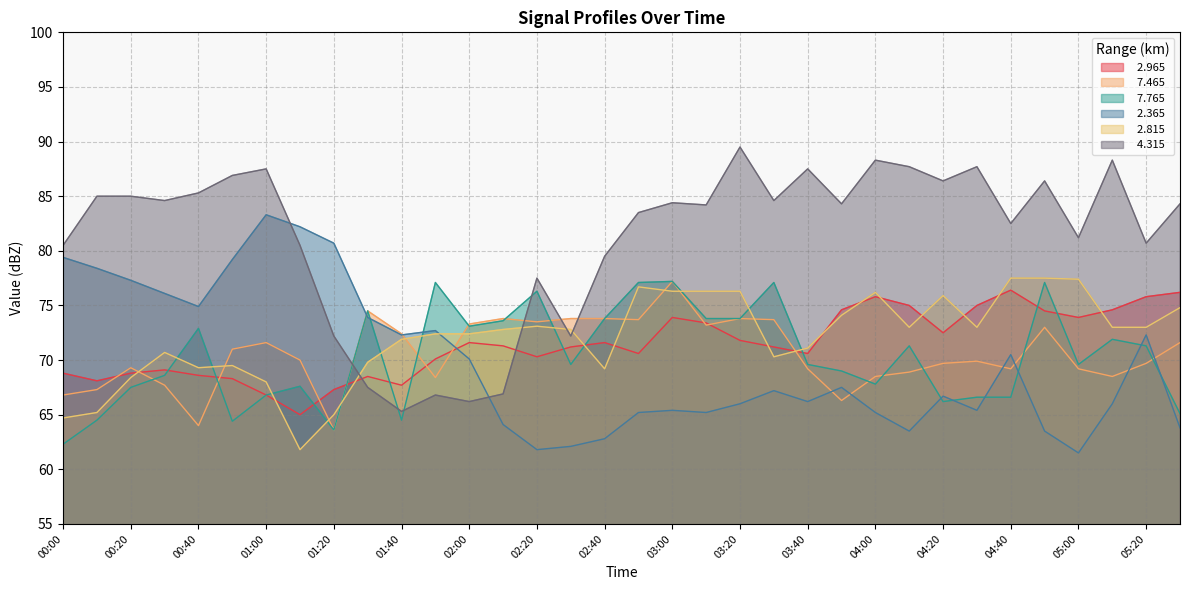

Reading right to left, what are all the values shown in this chart?

  2.965: 05:30=76.2	05:20=75.8	05:10=74.6	05:00=73.9	04:50=74.5	04:40=76.4	04:30=75.0	04:20=72.5	04:10=75.0	04:00=75.8	03:50=74.6	03:40=70.6	03:30=71.2	03:20=71.8	03:10=73.4	03:00=73.9	02:50=70.6	02:40=71.6	02:30=71.2	02:20=70.3	02:10=71.3	02:00=71.6	01:50=70.1	01:40=67.7	01:30=68.5	01:20=67.3	01:10=65.0	01:00=66.8	00:50=68.3	00:40=68.6	00:30=69.1	00:20=68.8	00:10=68.1	00:00=68.8
  7.465: 05:30=71.6	05:20=69.7	05:10=68.5	05:00=69.2	04:50=73.0	04:40=69.2	04:30=69.9	04:20=69.7	04:10=68.9	04:00=68.5	03:50=66.3	03:40=69.2	03:30=73.7	03:20=73.8	03:10=73.2	03:00=77.2	02:50=73.7	02:40=73.8	02:30=73.8	02:20=73.5	02:10=73.8	02:00=73.3	01:50=68.4	01:40=72.4	01:30=74.5	01:20=63.6	01:10=70.0	01:00=71.6	00:50=71.0	00:40=64.0	00:30=67.7	00:20=69.3	00:10=67.3	00:00=66.8
  7.765: 05:30=65.1	05:20=71.3	05:10=71.9	05:00=69.6	04:50=77.1	04:40=66.6	04:30=66.6	04:20=66.2	04:10=71.3	04:00=67.8	03:50=69.0	03:40=69.6	03:30=77.1	03:20=73.8	03:10=73.8	03:00=77.2	02:50=77.1	02:40=73.8	02:30=69.6	02:20=76.3	02:10=73.6	02:00=73.1	01:50=77.1	01:40=64.5	01:30=74.5	01:20=63.6	01:10=67.6	01:00=66.8	00:50=64.4	00:40=72.9	00:30=68.6	00:20=67.5	00:10=64.5	00:00=62.3
  2.365: 05:30=63.8	05:20=72.3	05:10=66.0	05:00=61.5	04:50=63.5	04:40=70.5	04:30=65.4	04:20=66.7	04:10=63.5	04:00=65.2	03:50=67.5	03:40=66.2	03:30=67.2	03:20=66.0	03:10=65.2	03:00=65.4	02:50=65.2	02:40=62.8	02:30=62.1	02:20=61.8	02:10=64.1	02:00=70.1	01:50=72.7	01:40=72.3	01:30=73.9	01:20=80.7	01:10=82.2	01:00=83.3	00:50=79.2	00:40=74.9	00:30=76.1	00:20=77.3	00:10=78.4	00:00=79.4
  2.815: 05:30=74.8	05:20=73.0	05:10=73.0	05:00=77.4	04:50=77.5	04:40=77.5	04:30=73.0	04:20=75.9	04:10=73.0	04:00=76.2	03:50=74.1	03:40=71.1	03:30=70.3	03:20=76.3	03:10=76.3	03:00=76.3	02:50=76.7	02:40=69.2	02:30=72.8	02:20=73.1	02:10=72.8	02:00=72.4	01:50=72.4	01:40=71.9	01:30=69.8	01:20=65.0	01:10=61.8	01:00=68.0	00:50=69.5	00:40=69.3	00:30=70.7	00:20=68.4	00:10=65.2	00:00=64.7
  4.315: 05:30=84.3	05:20=80.7	05:10=88.3	05:00=81.2	04:50=86.4	04:40=82.5	04:30=87.7	04:20=86.4	04:10=87.7	04:00=88.3	03:50=84.3	03:40=87.5	03:30=84.6	03:20=89.5	03:10=84.2	03:00=84.4	02:50=83.5	02:40=79.5	02:30=72.2	02:20=77.5	02:10=66.9	02:00=66.2	01:50=66.8	01:40=65.3	01:30=67.5	01:20=72.2	01:10=80.5	01:00=87.5	00:50=86.9	00:40=85.3	00:30=84.6	00:20=85.0	00:10=85.0	00:00=80.5